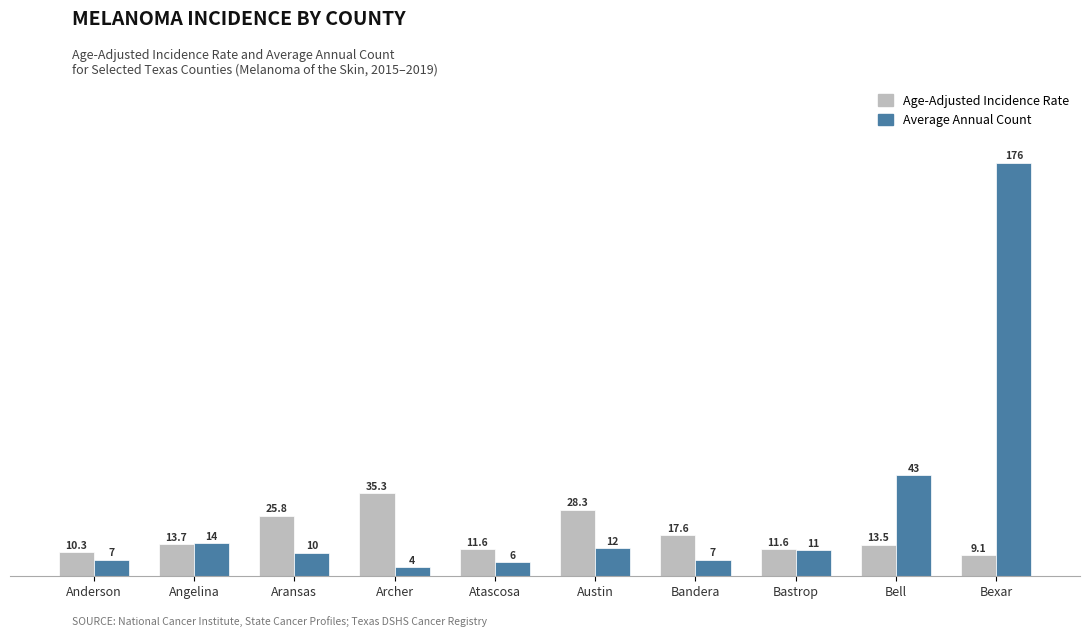

How many bars are there in total?

20